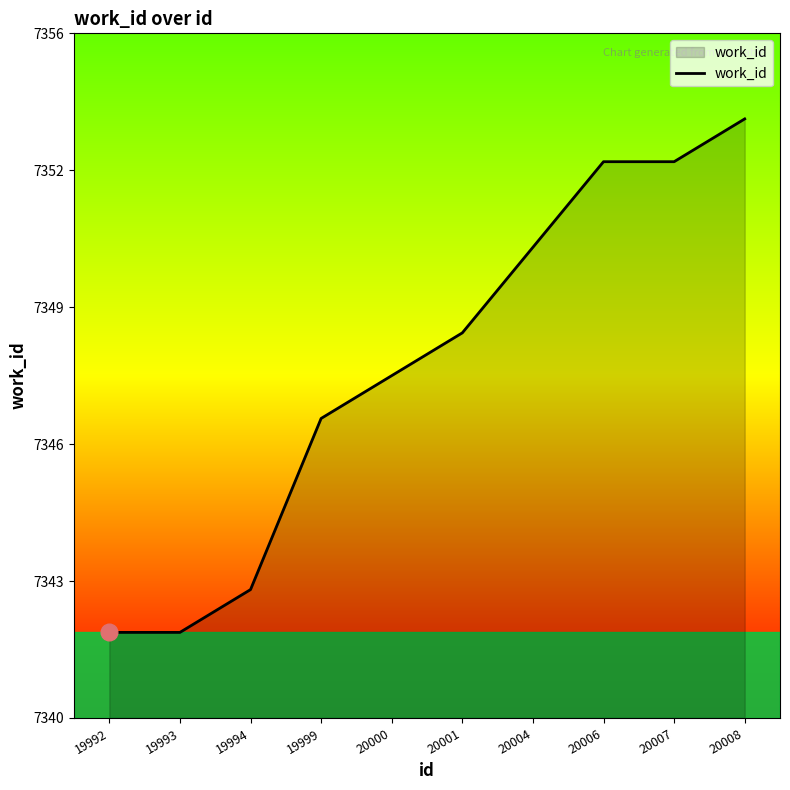

Which category has the lowest value across all series?

19992